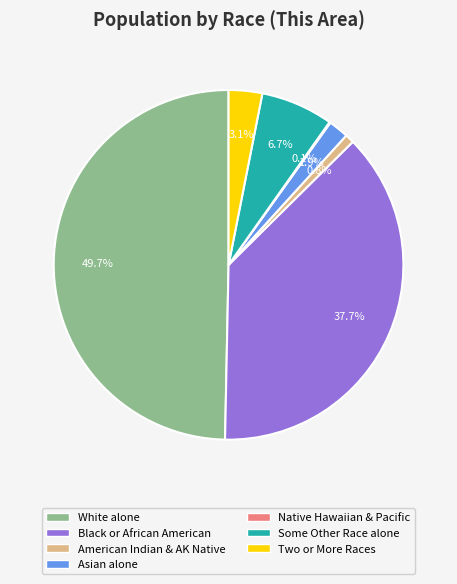

Does Two or More Races represent more than half of the total?

No